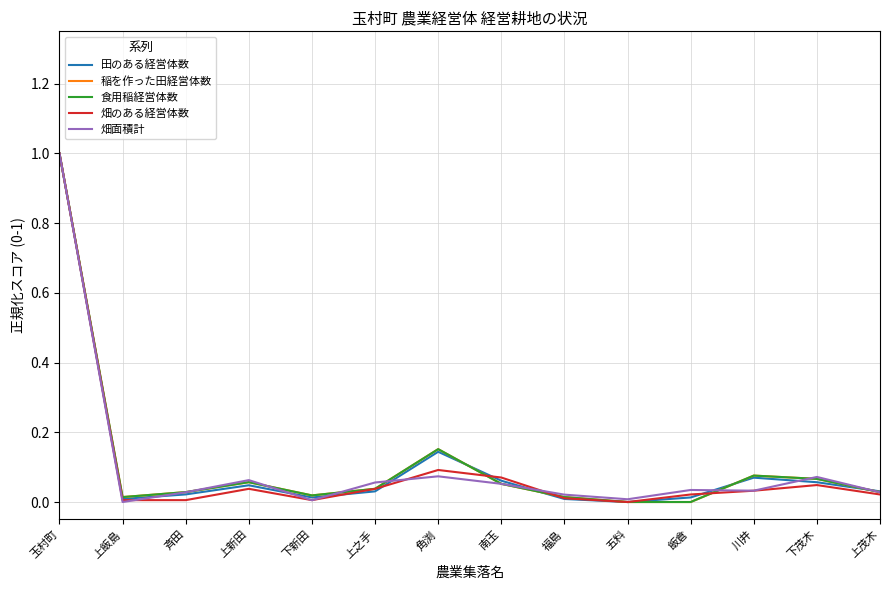

Does the chart display data point markers on the line(s)?

No